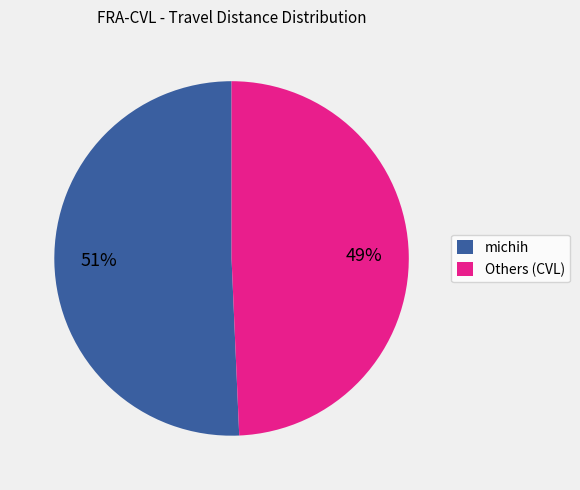

To the nearest percent, what portion does Others (CVL) represent?

49%